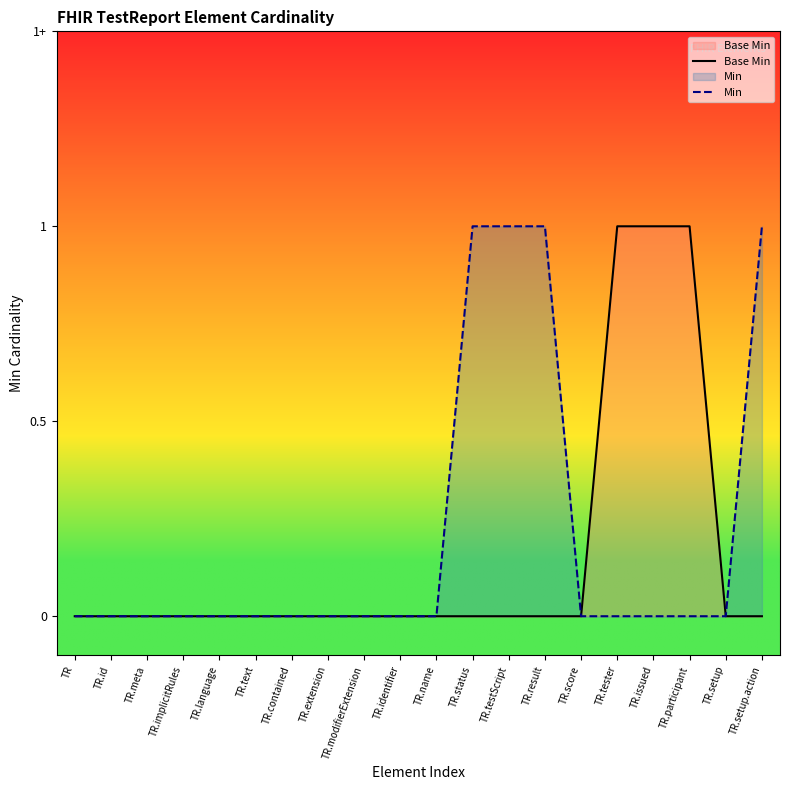

How many data points does each series have?

20